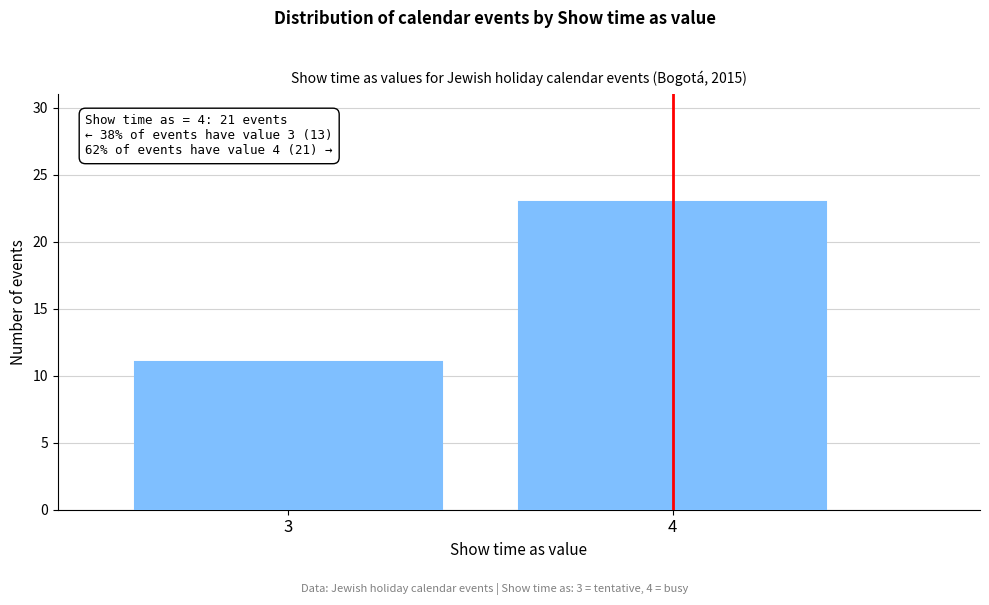

Reading right to left, transcribe all the data shown in this chart.

4=23	3=11